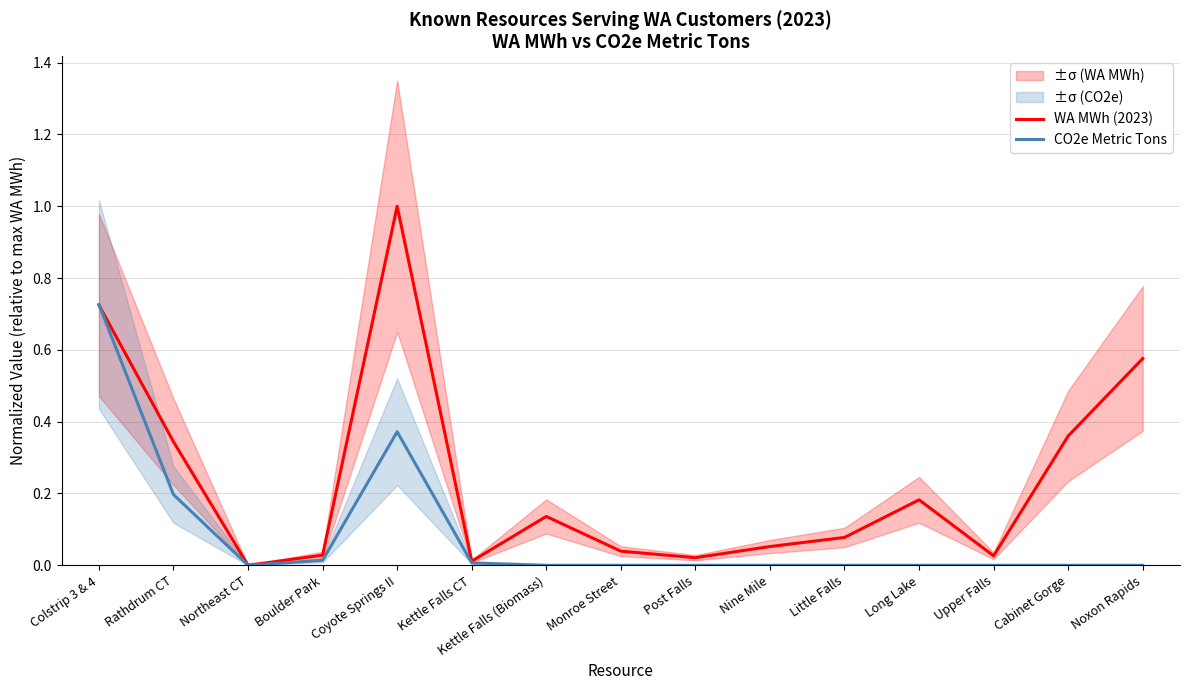

Reading right to left, list all the values displayed in this chart.

WA MWh (2023): 0.6	0.4	0.0	0.2	0.1	0.1	0.0	0.0	0.1	0.0	1.0	0.0	0.0	0.3	0.7
CO2e Metric Tons: 0.0	0.0	0.0	0.0	0.0	0.0	0.0	0.0	0.0	0.0	0.4	0.0	0.0	0.2	0.7